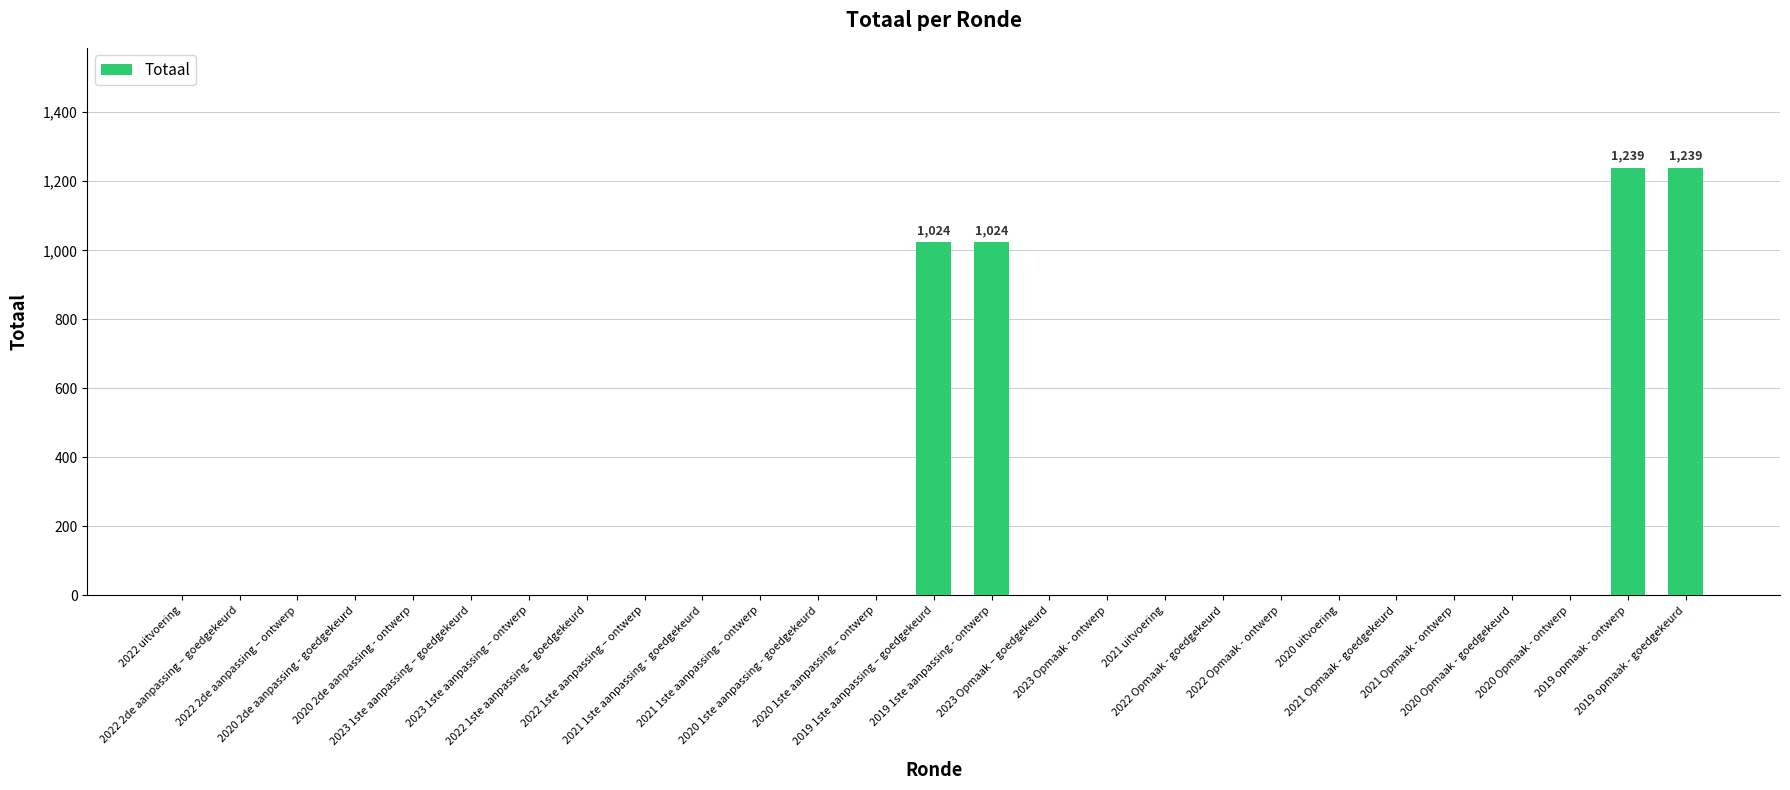

What is the maximum value shown in the chart?

1239